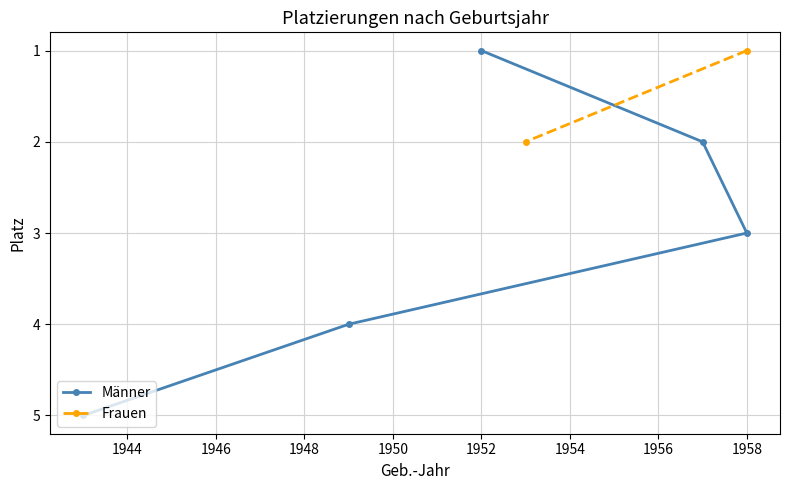

Which has a higher value, 1950 or 1946?

1950